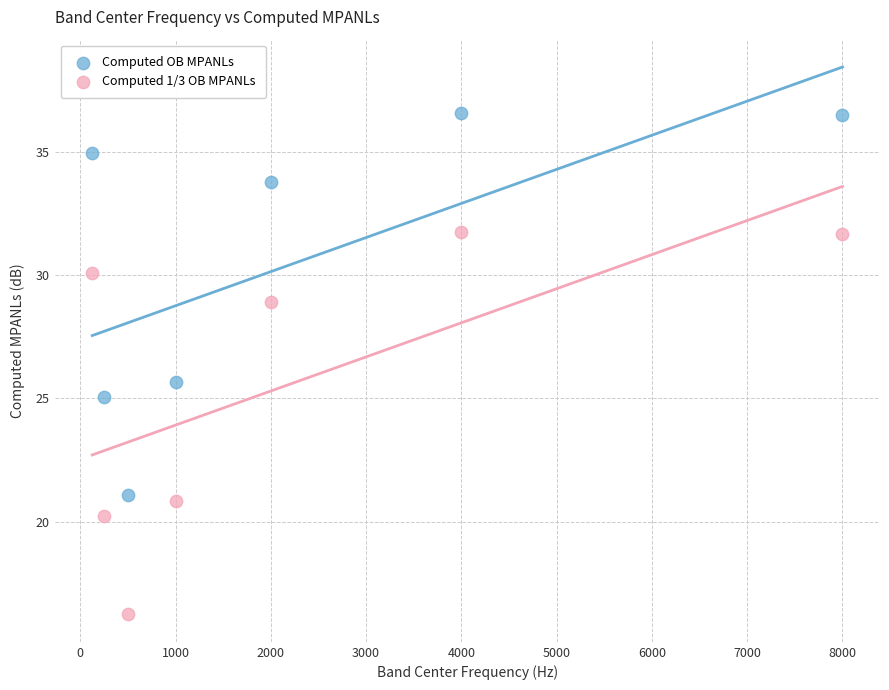

In the Computed OB MPANLs series, what Y value is closest to 28?

25.7